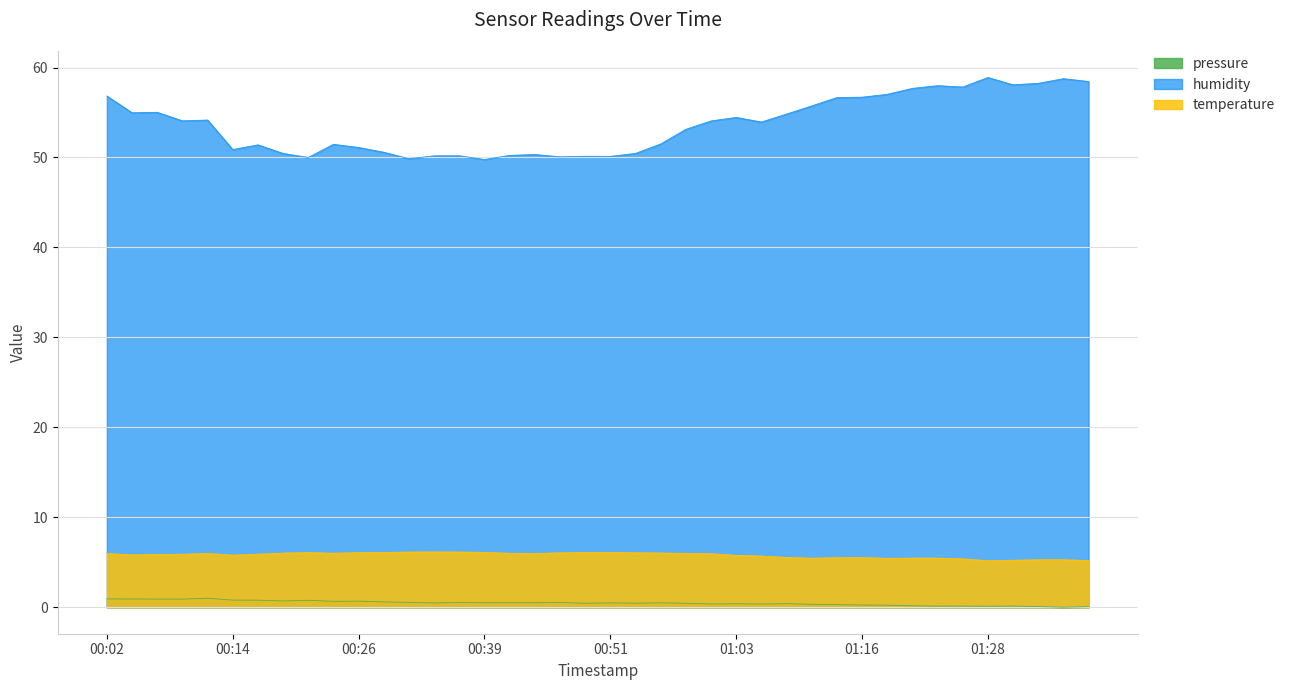

How many series are shown in this chart?

3